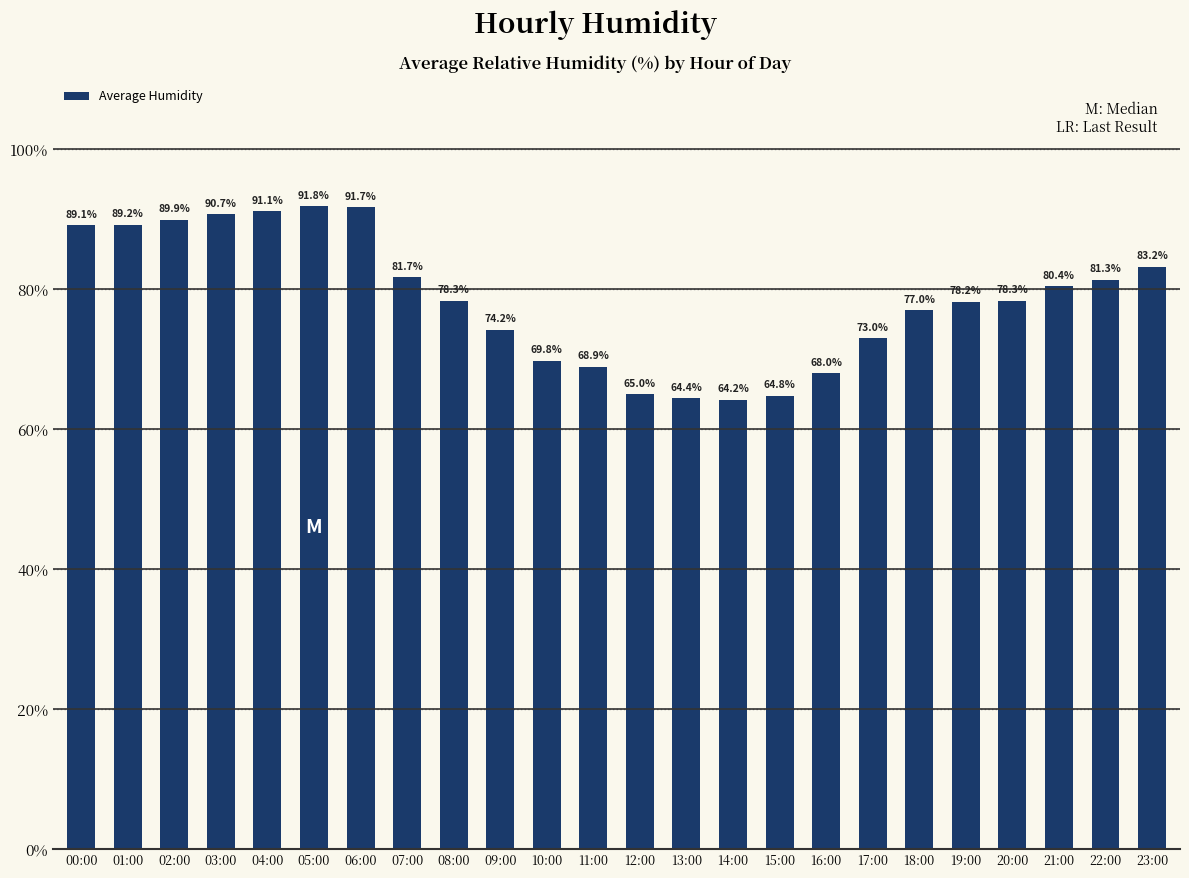

What is the difference between the values at 14:00 and 11:00?

4.7